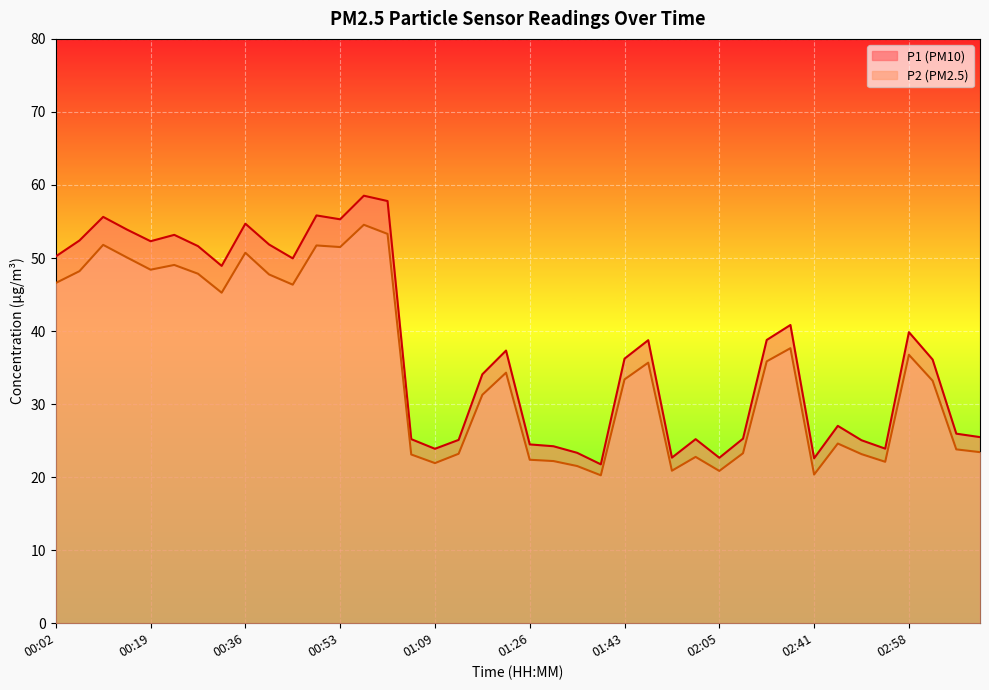

What value does the P2 series have at 00:02?

46.6